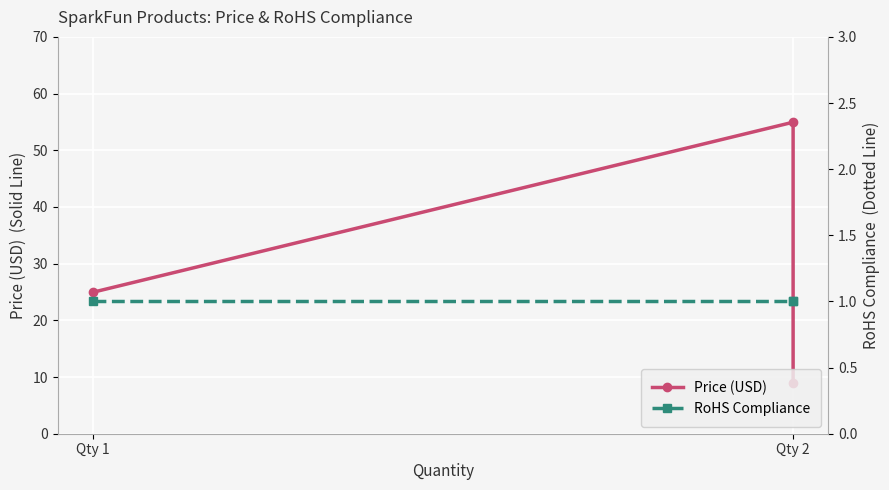

At which label does Price (USD) reach its peak?

Qty 2